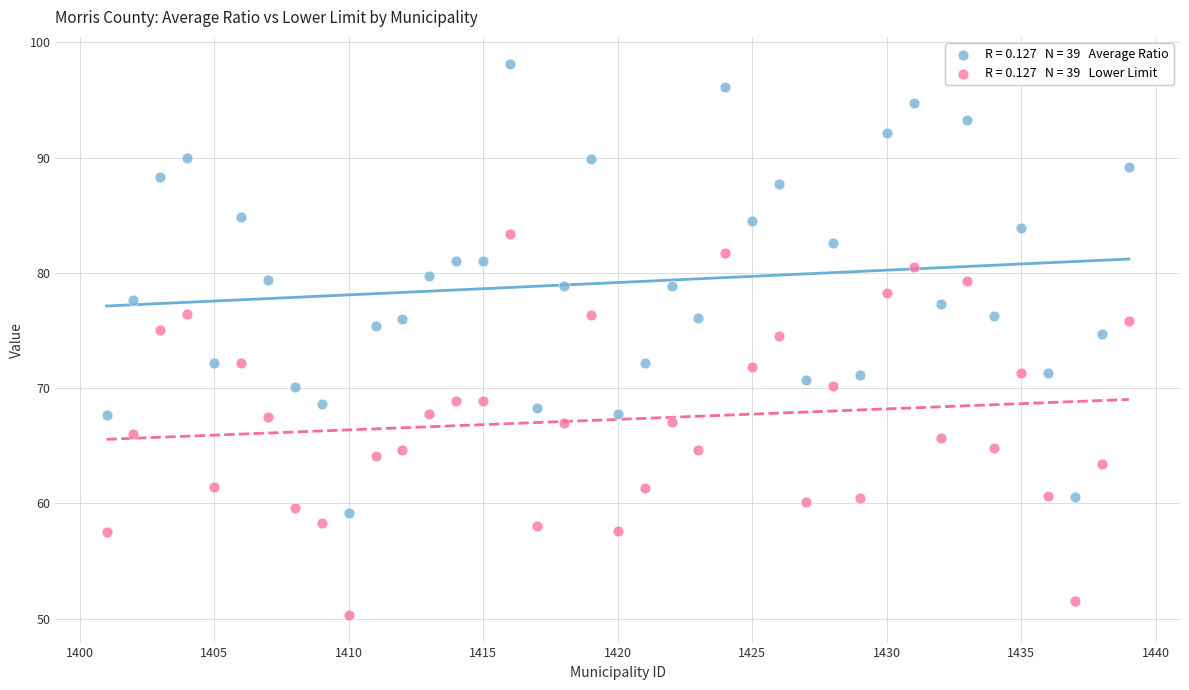

Across all data points, what is the range of X values (max minus min)?

38.0